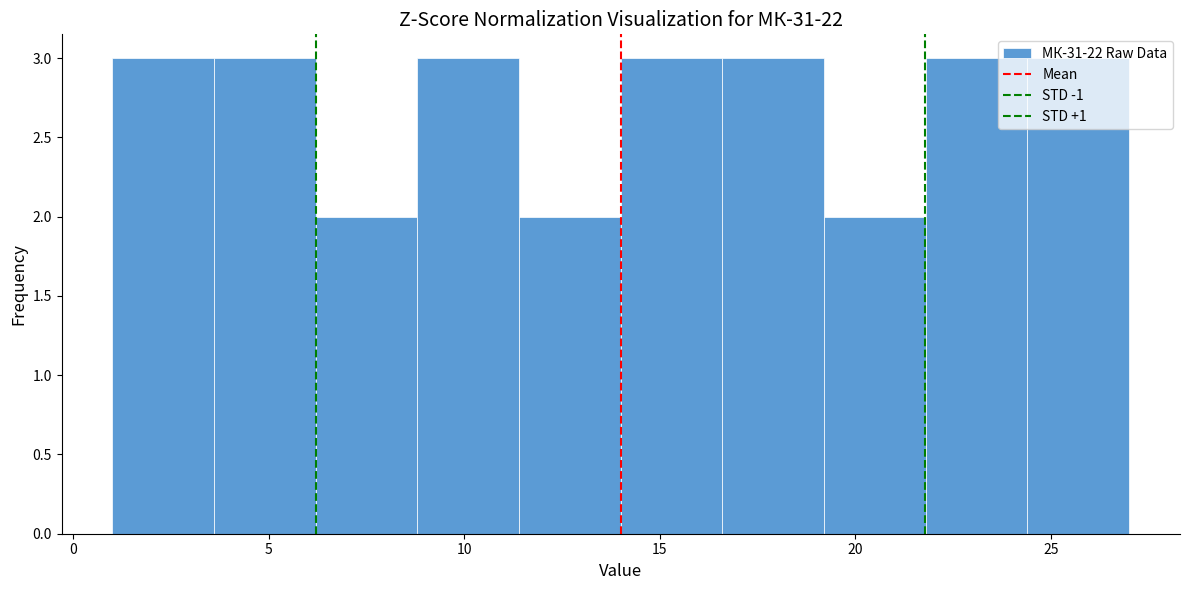

What is the height of the bar covering 3.6 to 6.2 on the x-axis? Neither the bar edges nor the heights are printed on the chart, so give them approximately, as read against the axes.

3